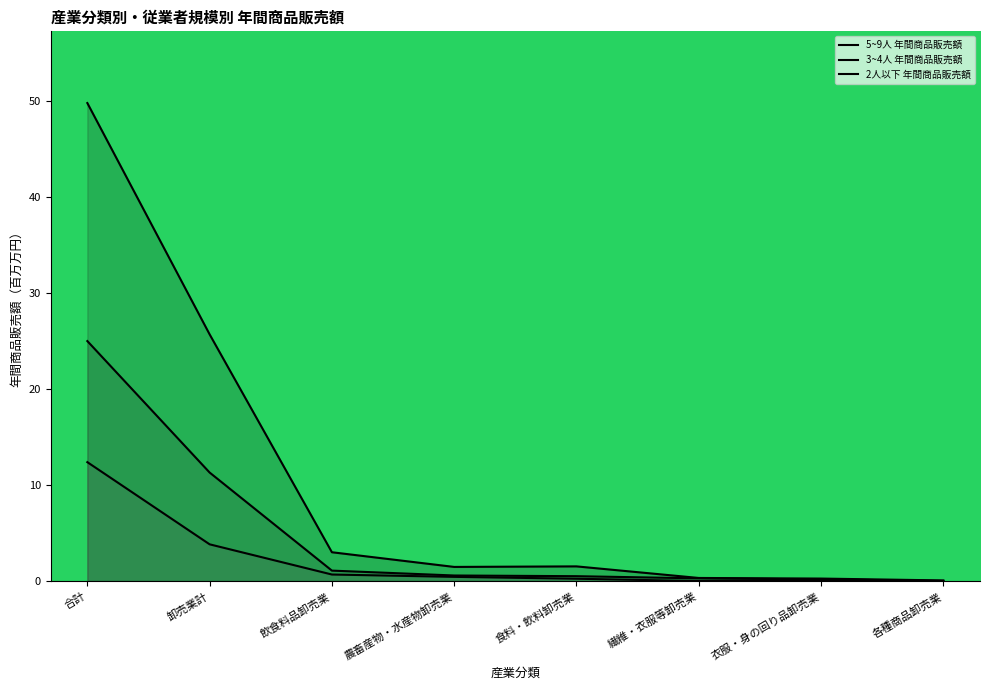

What is the highest value of the 2人以下 年間商品販売額 series?

12.4